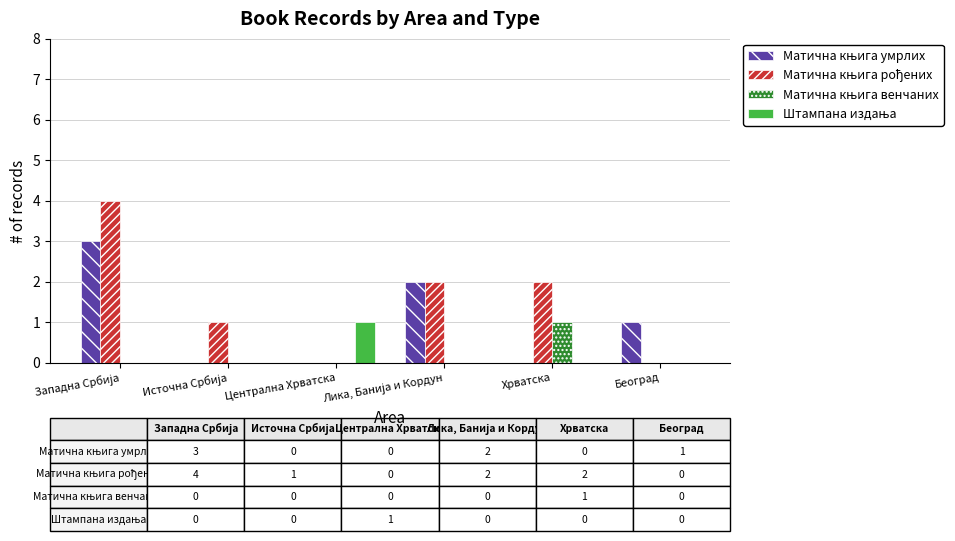

Which label corresponds to the largest value in the chart?

Западна Србија